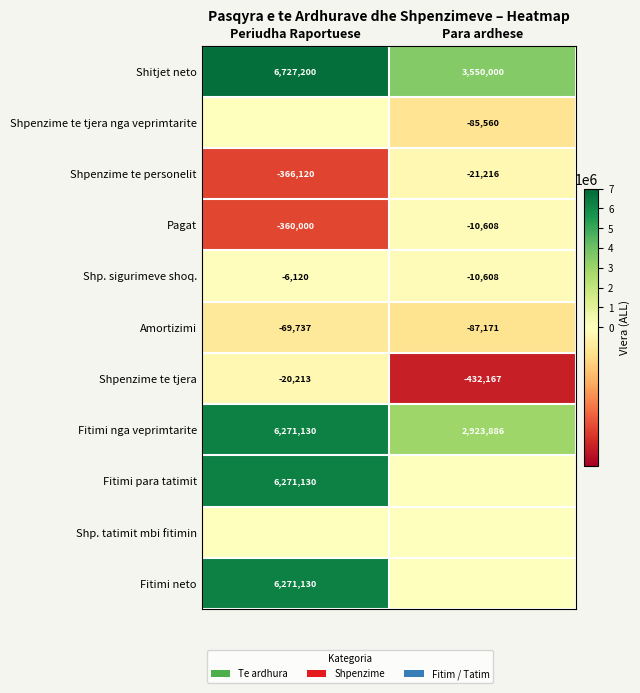

Which category has the highest value in the Shitjet neto series?

Periudha Raportuese